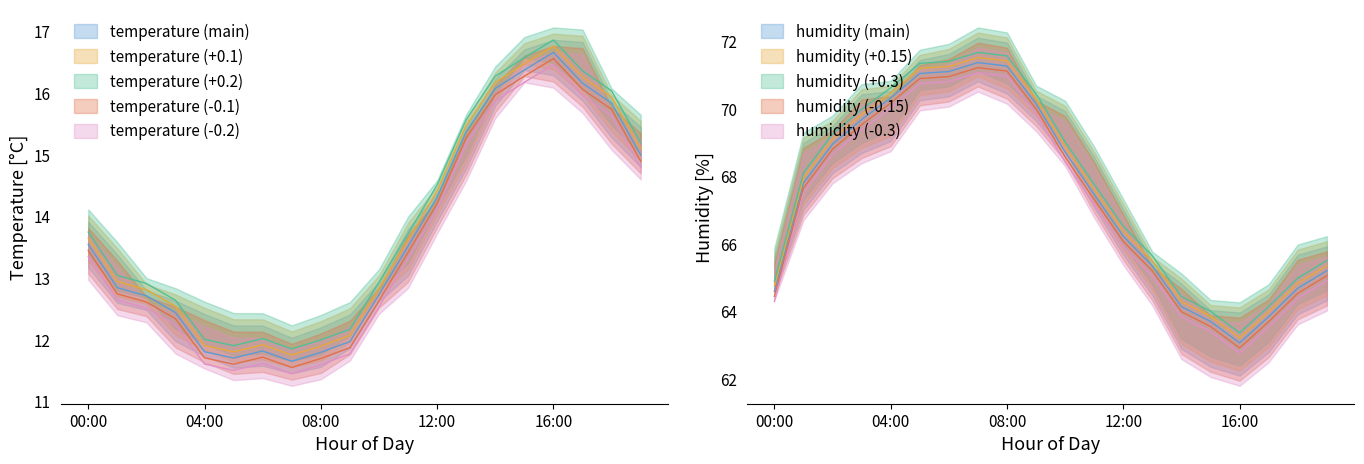

True or false: temperature and humidity cross at least once.

False